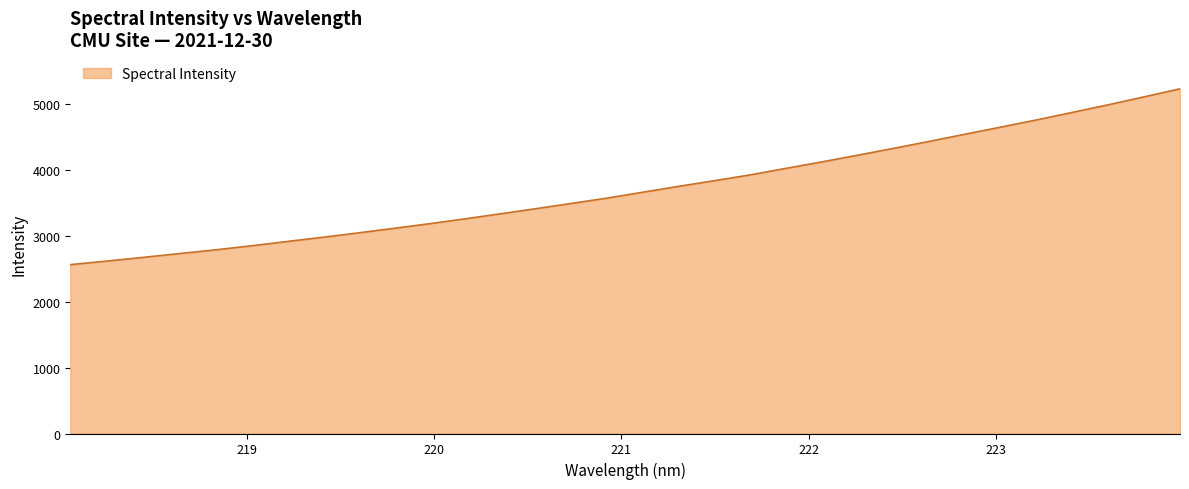

What is the greatest value displayed?

5224.0